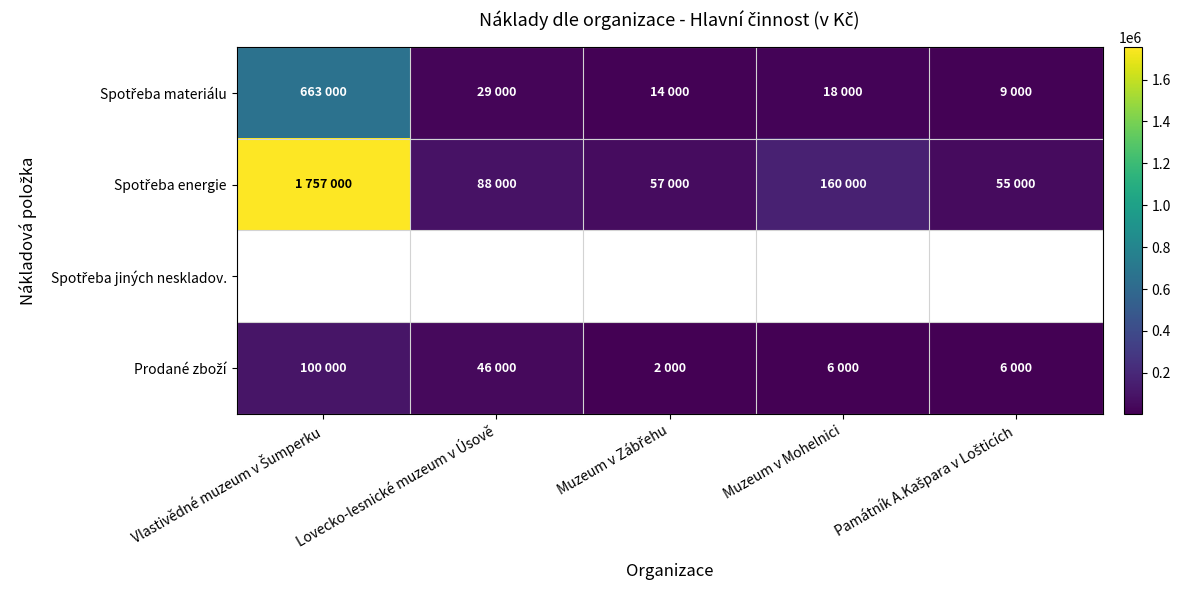

What is the difference between the Prodané zboží values at Vlastivědné muzeum v Šumperku and Muzeum v Mohelnici?

94000.0